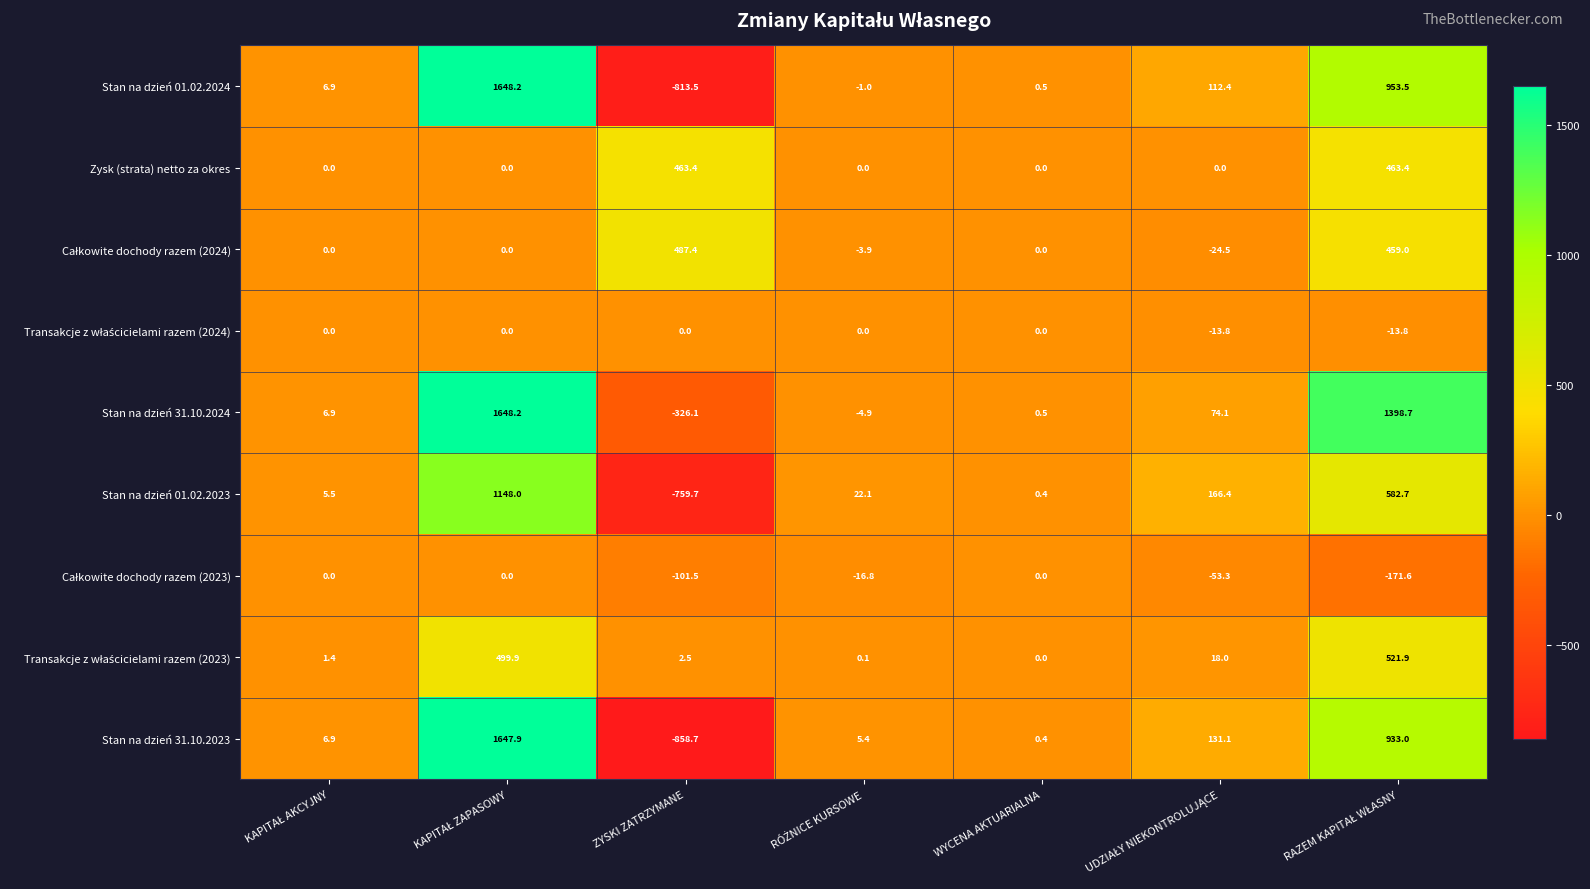

What is the difference between the maximum and minimum values in the Stan na dzień 01.02.2024 series?

2461.7